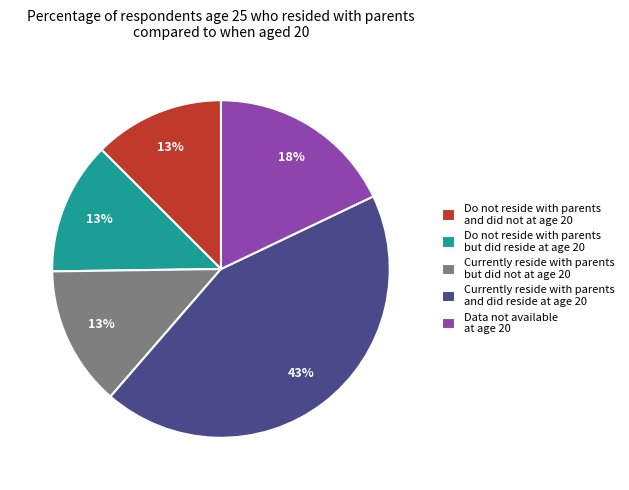

To the nearest percent, what percentage of the pie is Data not available at age 20?

18%